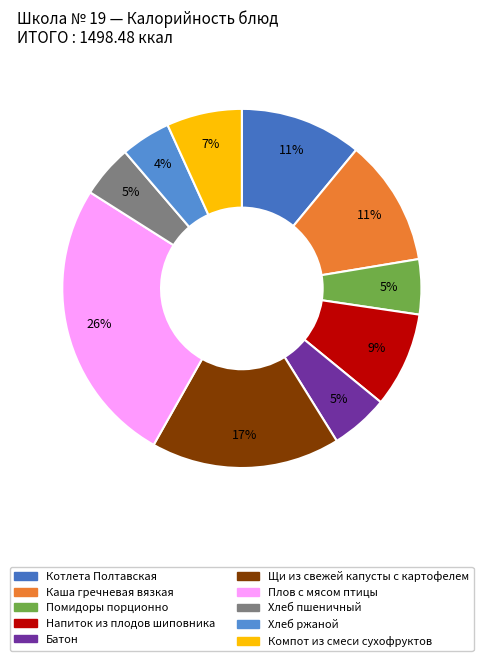

Is Щи из свежей капусты с картофелем the majority of the pie?

No